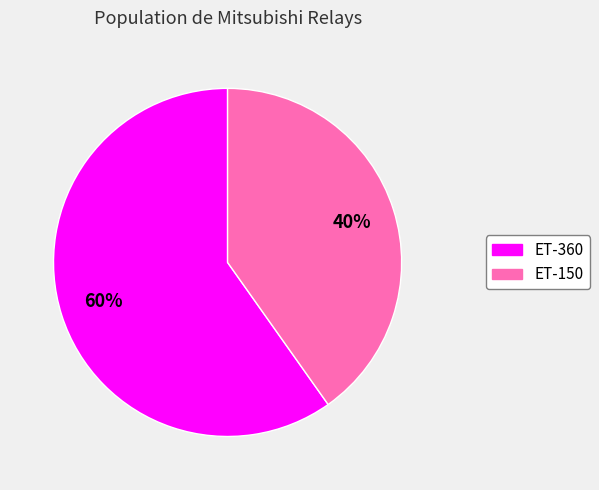

Which has a higher value, ET-360 or ET-150?

ET-360